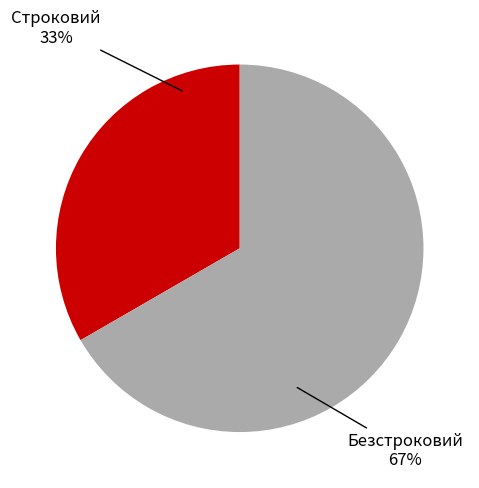

The Строковий slice represents 33% of the pie. True or false?

True